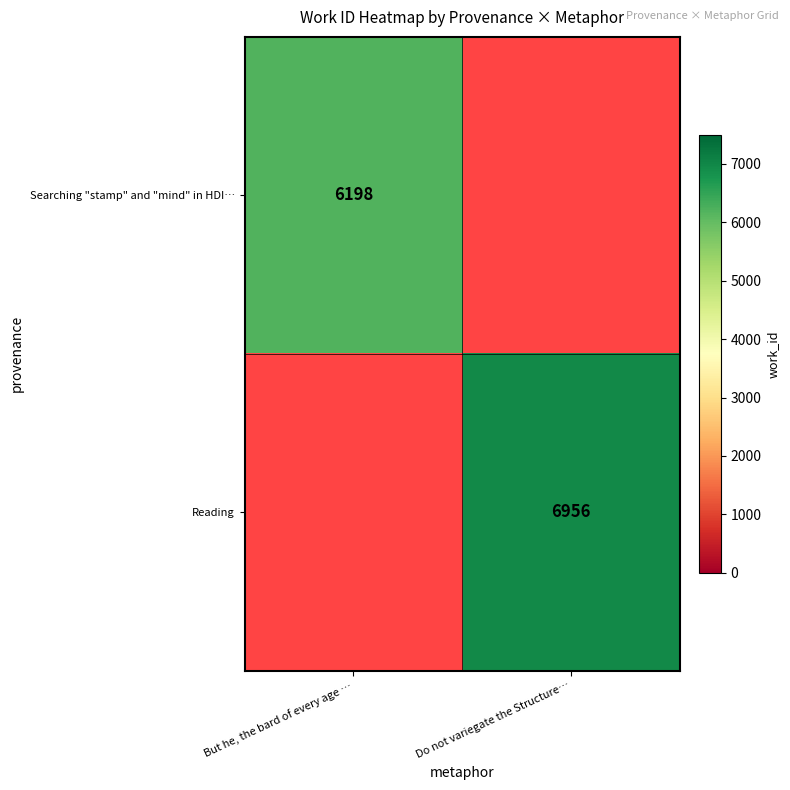

The value of Searching "stamp" and "mind" in HDI… at But he, the bard of every age … is 6198. True or false?

True